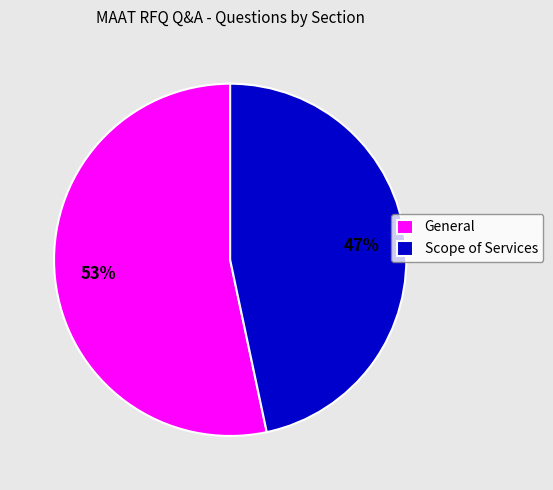

Combined, do General and Scope of Services account for over 50%?

Yes